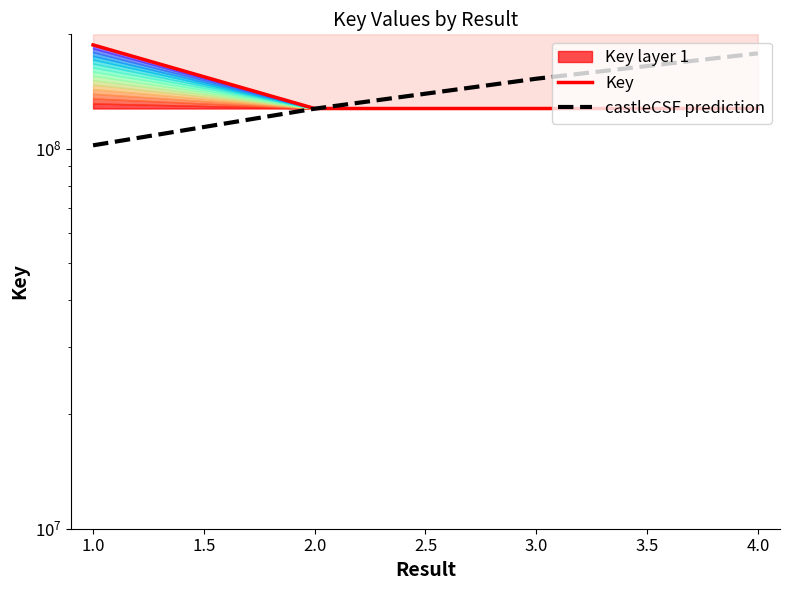

What are all the series names shown in the legend?

Key, castleCSF prediction